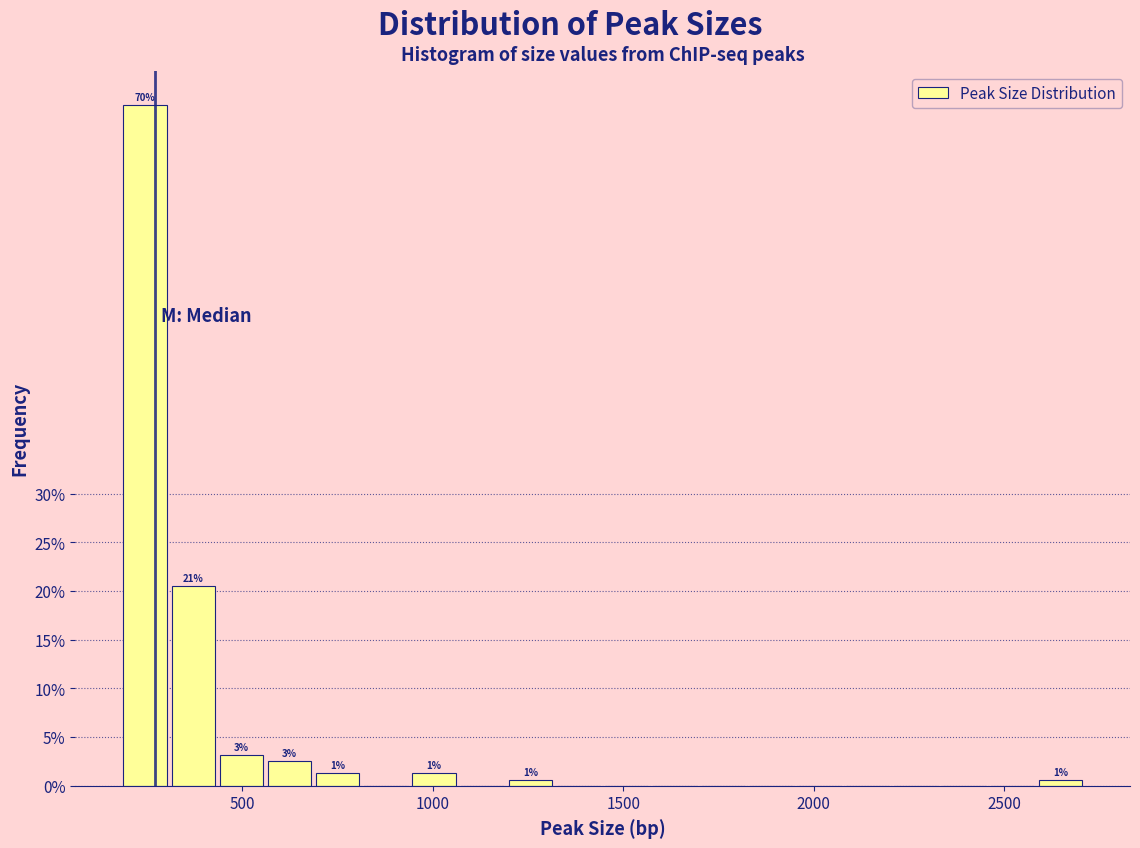

Around what value on the x-axis is the tallest bar? Give the approximate position of its centre, as read against the axis.

250